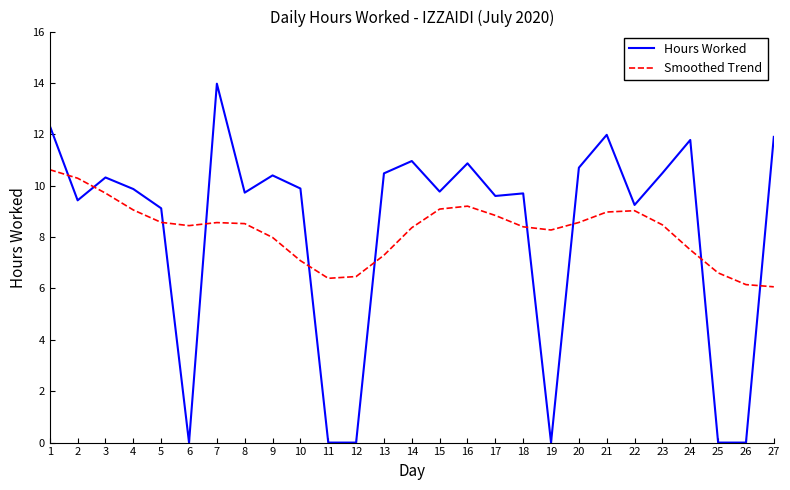

The Hours Worked series shows 9.8 at 15. True or false?

True